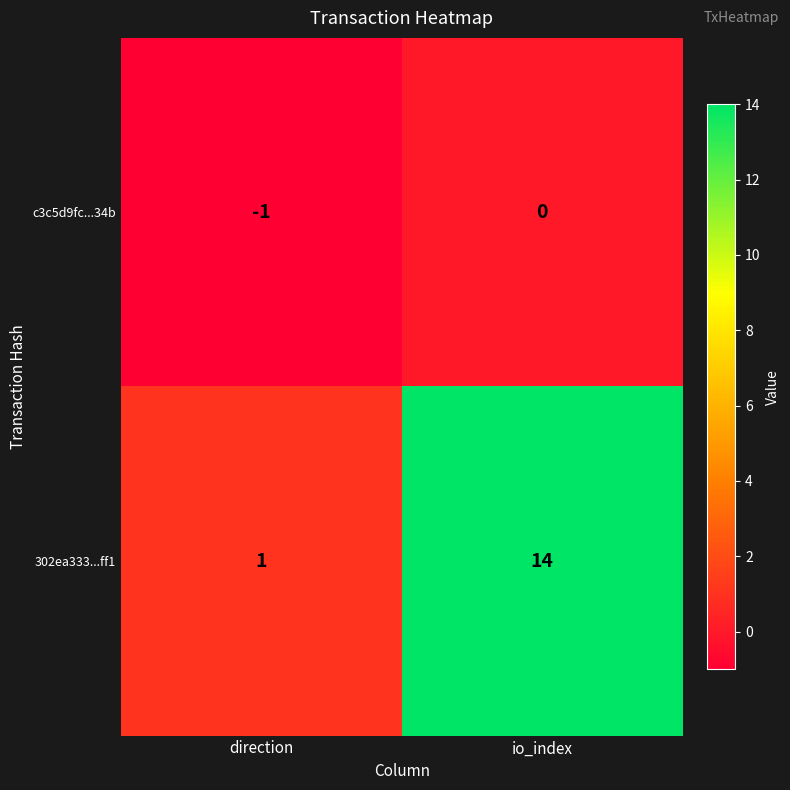

List the series in order of their peak value, highest first.

302ea333...ff1, c3c5d9fc...34b